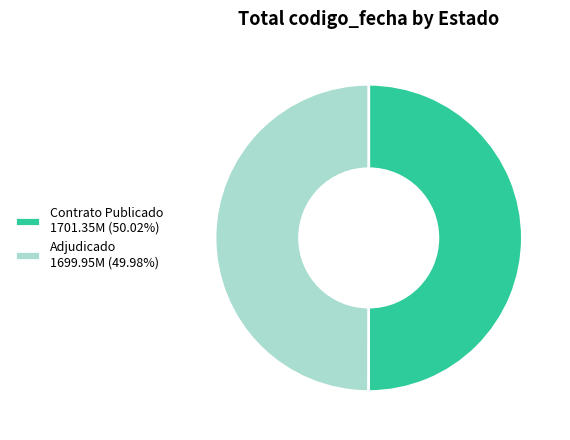

Approximately how many times larger is the value at Contrato Publicado 1701.35M (50.02%) compared to Adjudicado 1699.95M (49.98%)?

1.0